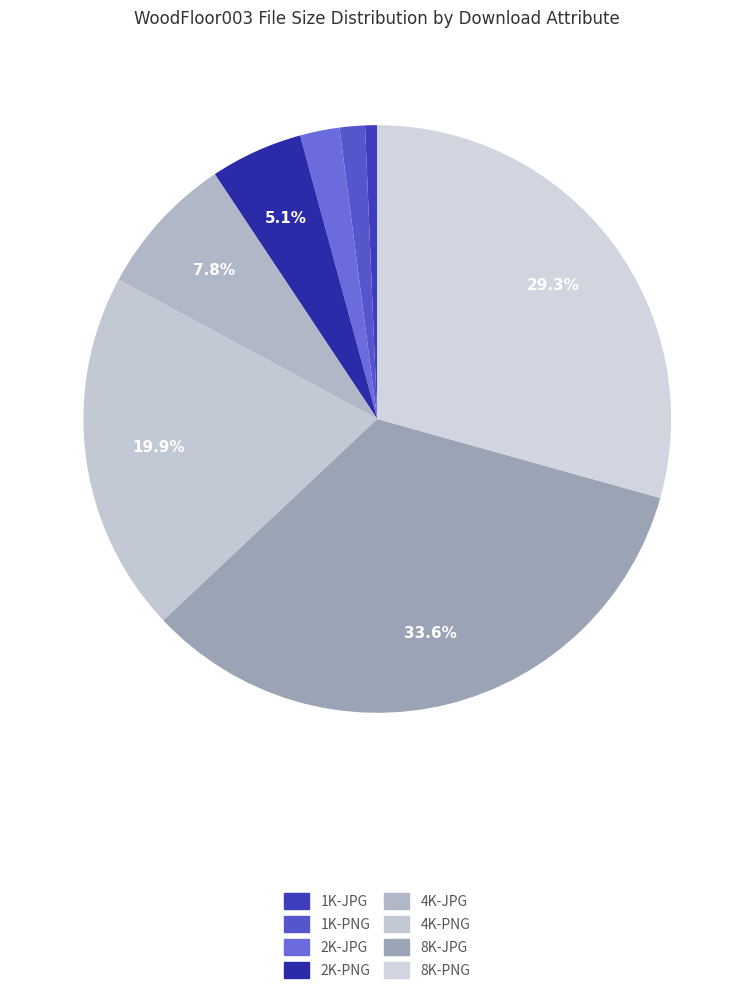

To the nearest percent, what portion does 1K-PNG represent?

1%